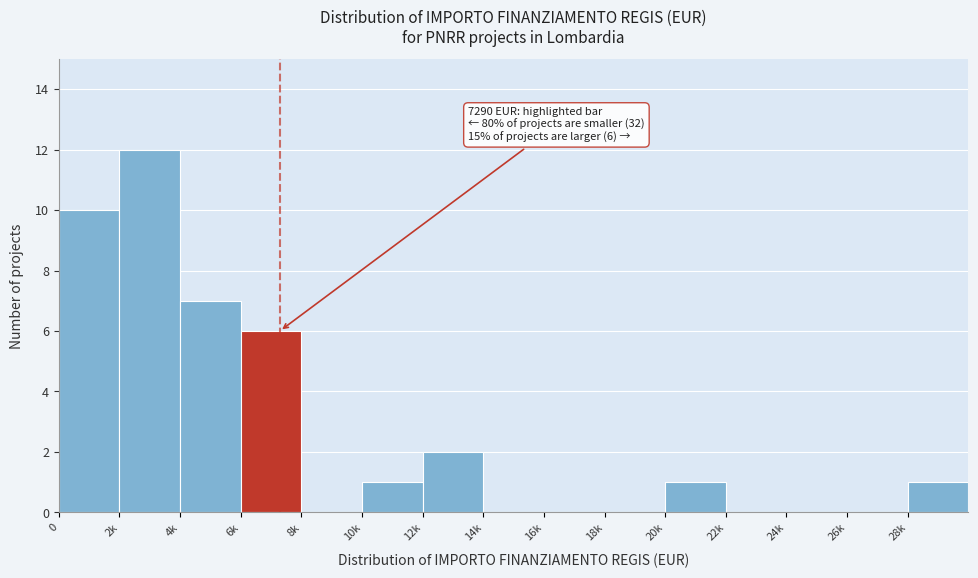

Reading right to left, what are all the values shown in this chart?

28k=1	26k=0	24k=0	22k=0	20k=1	18k=0	16k=0	14k=0	12k=2	10k=1	8k=0	6k=6	4k=7	2k=12	0=10